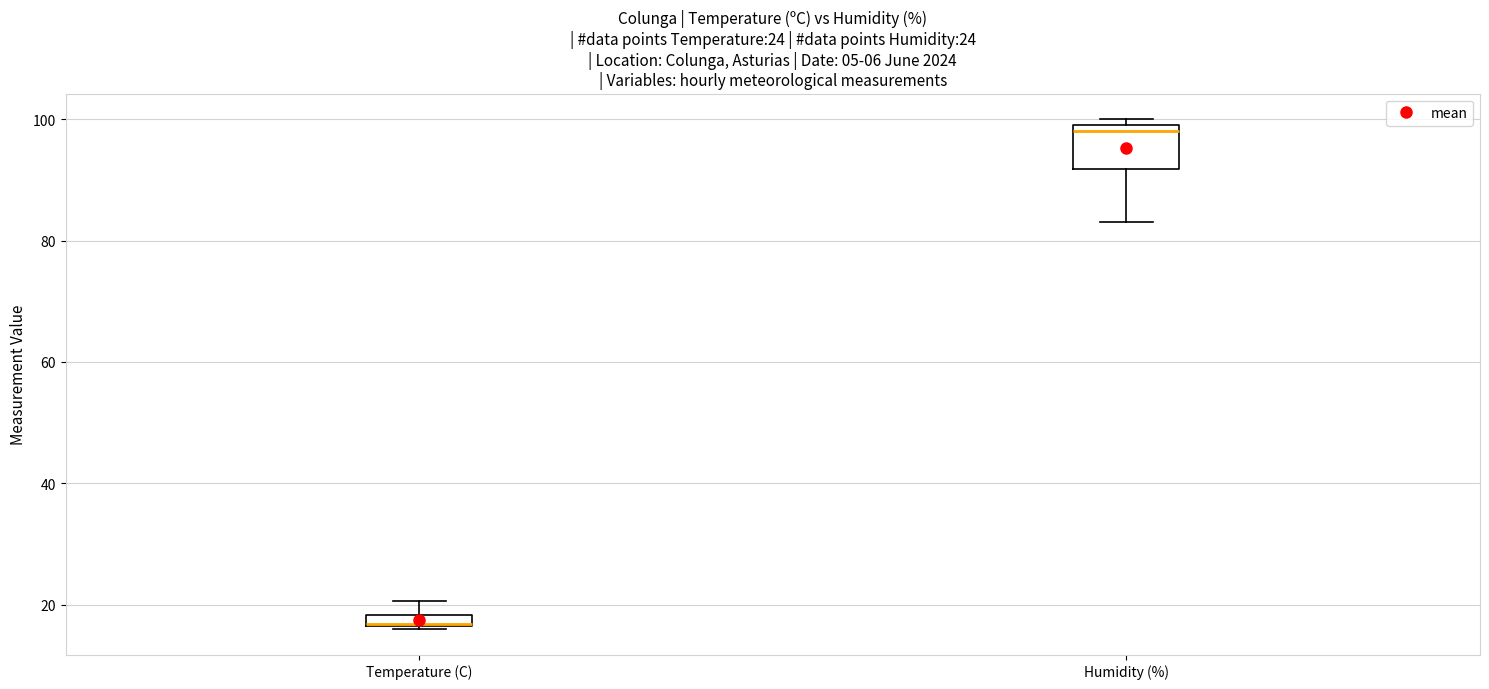

Which box's median line is the lowest?

Temperature (C)